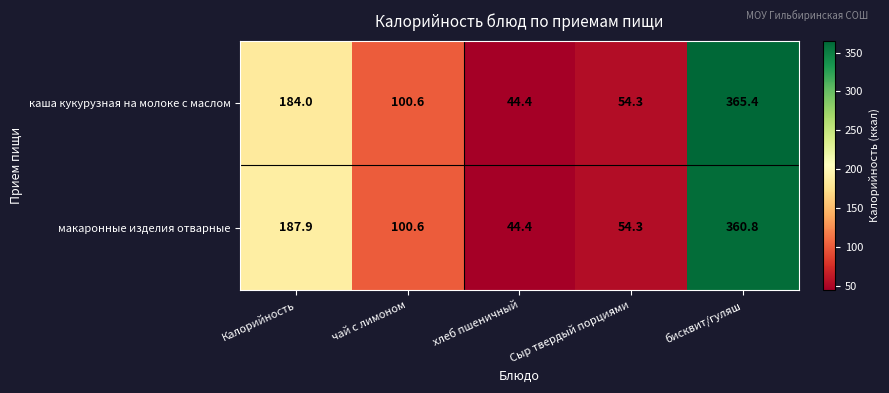

Read the каша кукурузная на молоке с маслом value at Сыр твердый порциями.

54.3